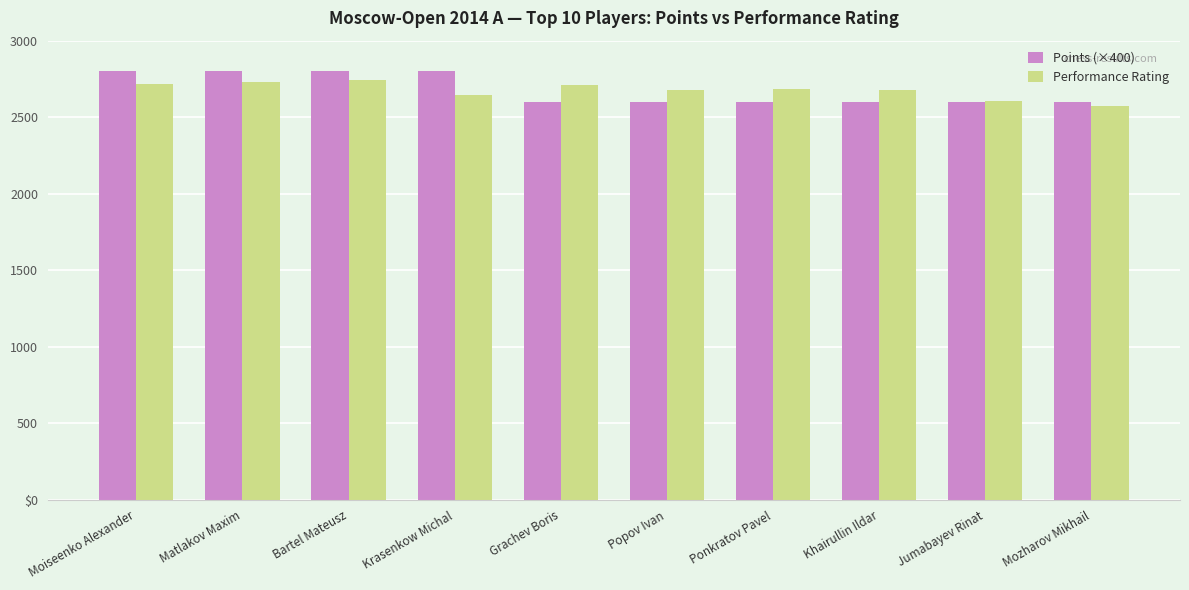

What is the value of the Points (×400) bar at the 6th from the left?

2600